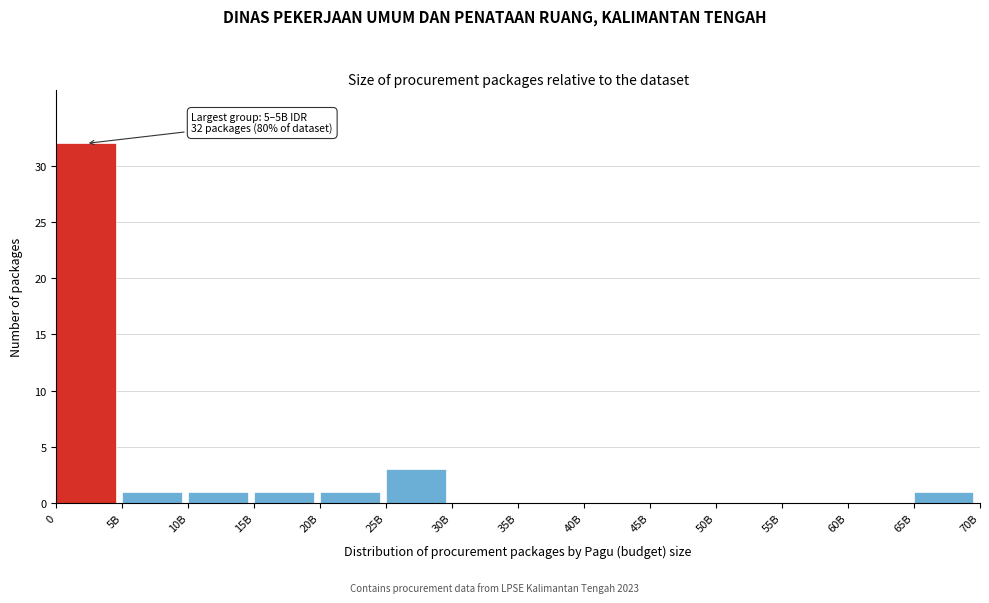

Reading left to right, what are all the values shown in this chart?

0=32	5B=1	10B=1	15B=1	20B=1	25B=3	30B=0	35B=0	40B=0	45B=0	50B=0	55B=0	60B=0	65B=1